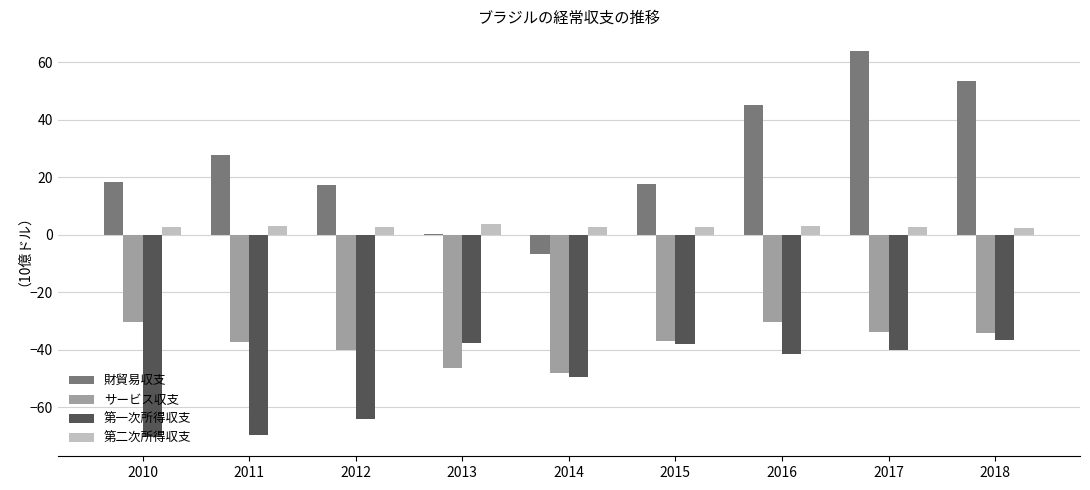

The value of 財貿易収支 at 2014 is -6.6. True or false?

True